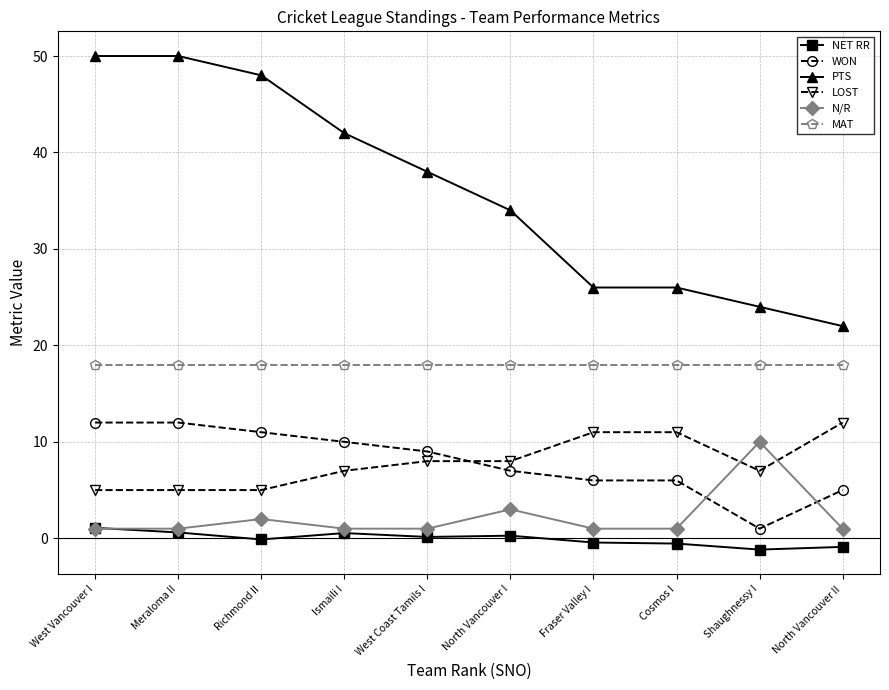

What is the spread (max minus min) of values at Shaughnessy I?

25.2